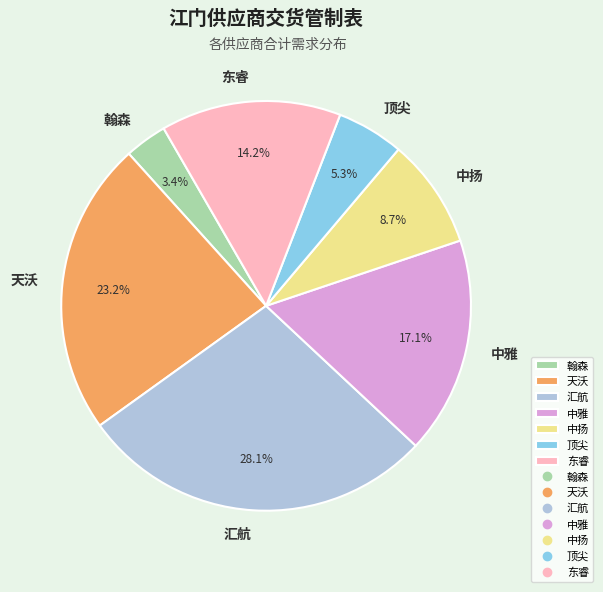

Is there any slice that represents more than half of the pie?

No